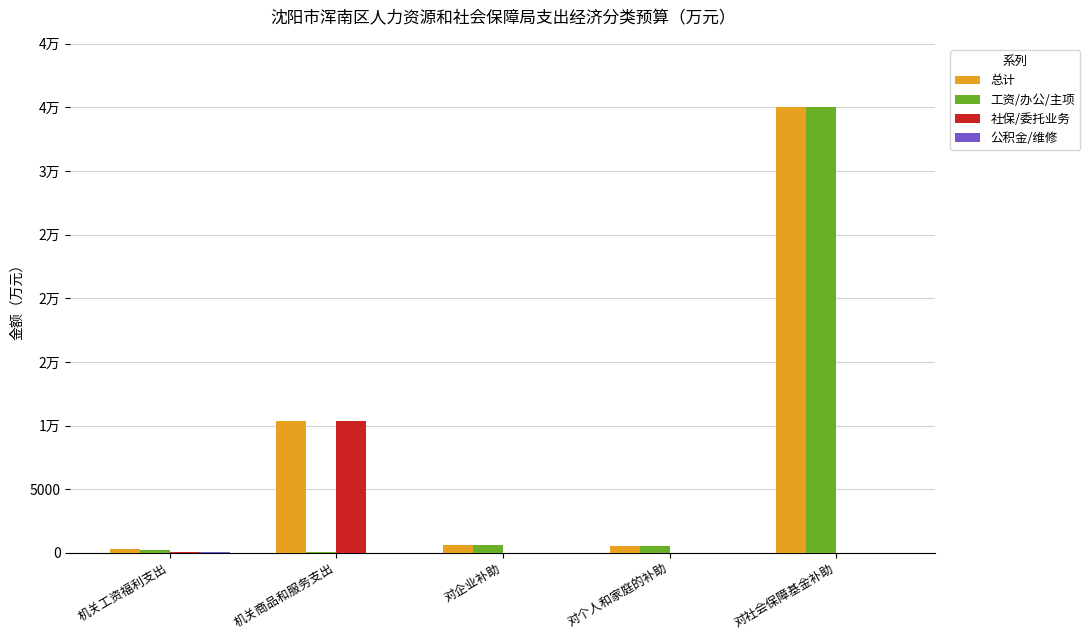

What is the difference between the second highest and second lowest values in the 社保/委托业务 series?

58.4